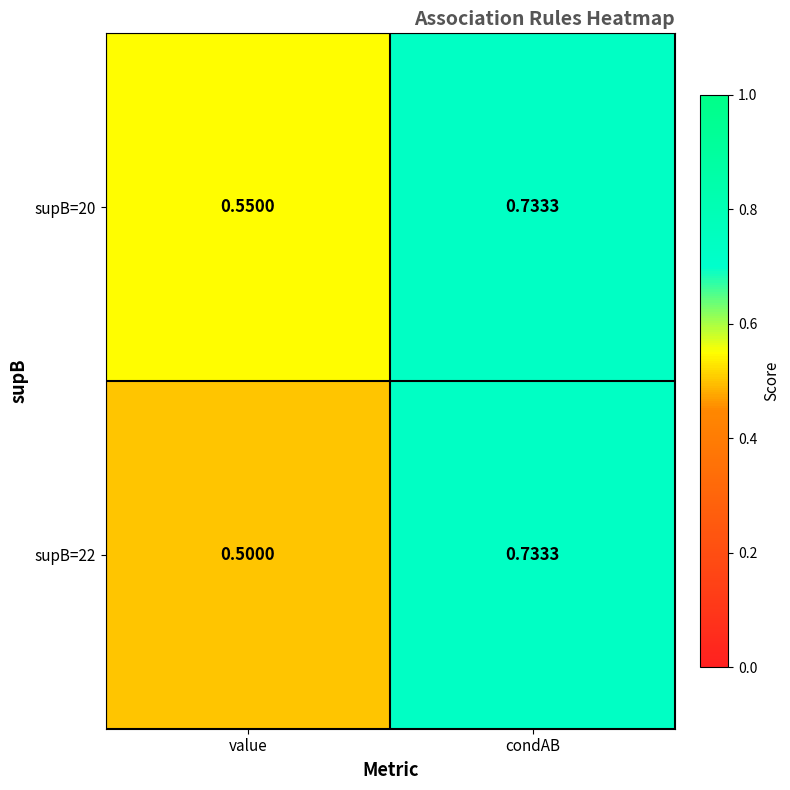

At which category is the sum across all series the highest?

condAB